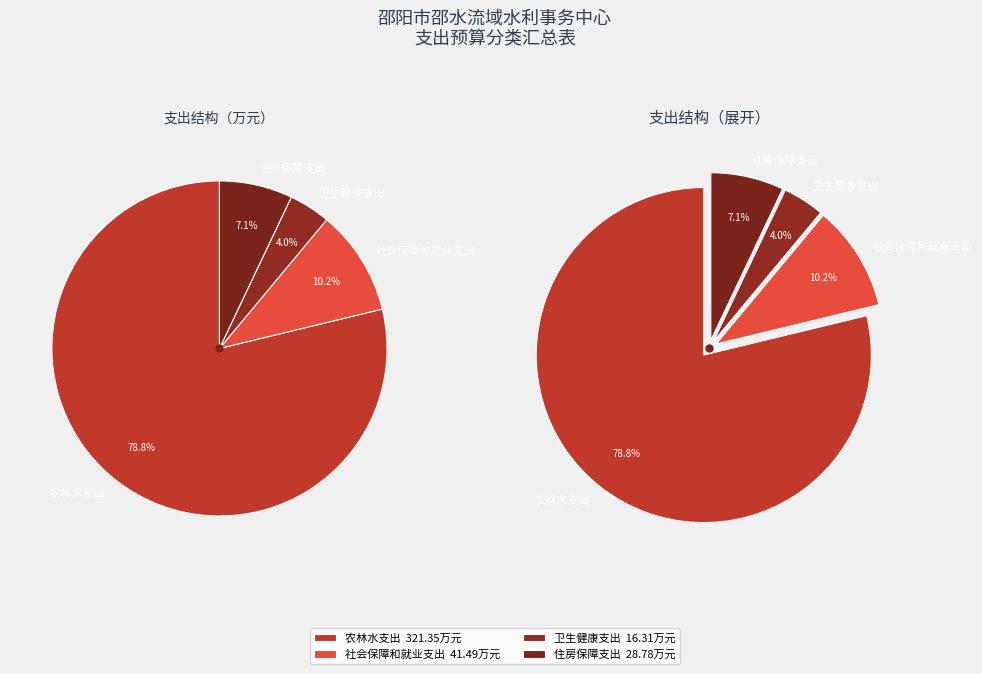

Count the number of slices in the pie.

4